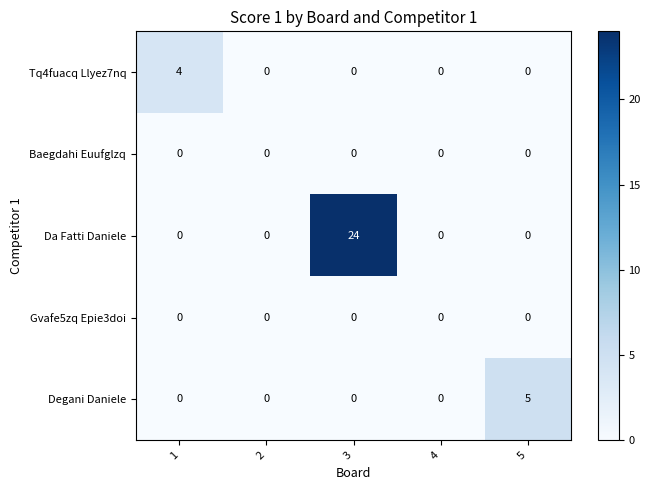

Reading left to right, what are all the values shown in this chart?

Tq4fuacq Llyez7nq: 1=4	2=0	3=0	4=0	5=0
Baegdahi Euufglzq: 1=0	2=0	3=0	4=0	5=0
Da Fatti Daniele: 1=0	2=0	3=24	4=0	5=0
Gvafe5zq Epie3doi: 1=0	2=0	3=0	4=0	5=0
Degani Daniele: 1=0	2=0	3=0	4=0	5=5